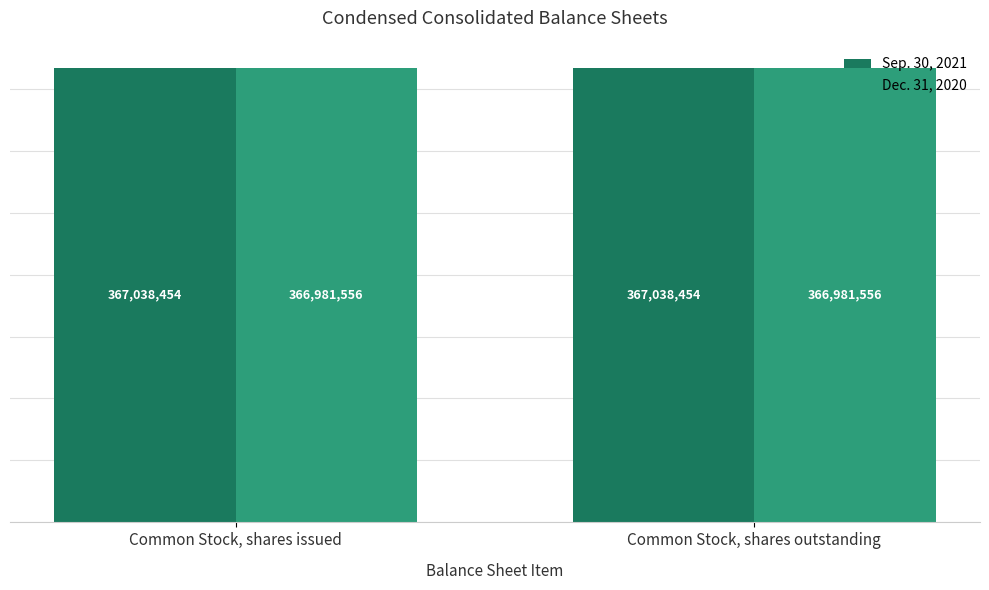

What is the spread (max minus min) of values at Common Stock, shares issued?

56898